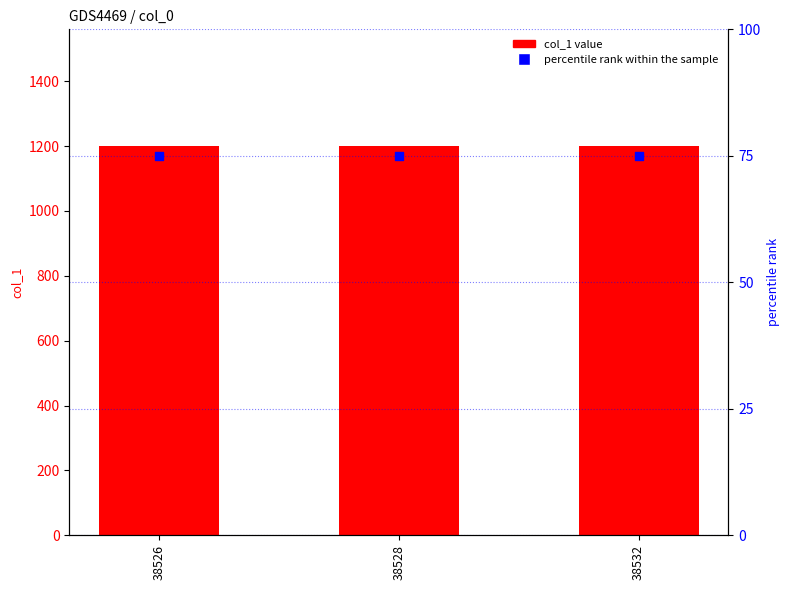

What are all the series names shown in the legend?

col_1, percentile rank within the sample